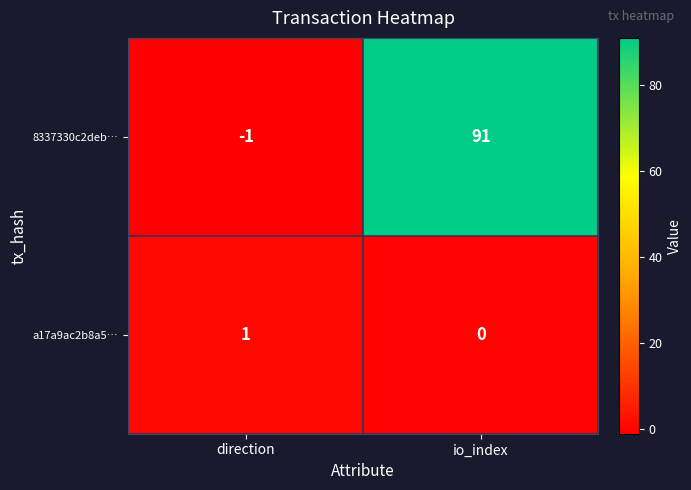

What is the sum of the 8337330c2deb… values at direction and io_index?

90